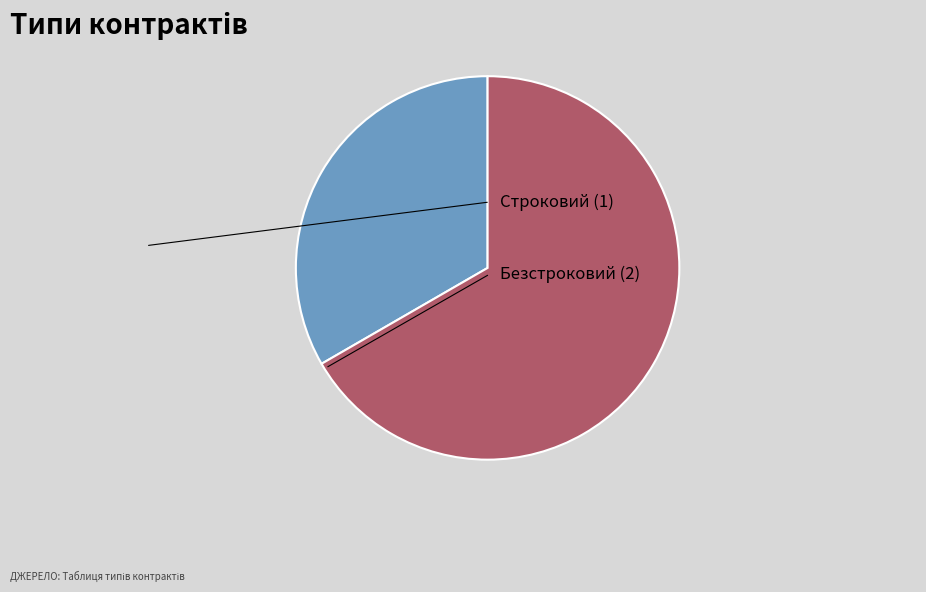

Is there any slice that represents more than half of the pie?

Yes